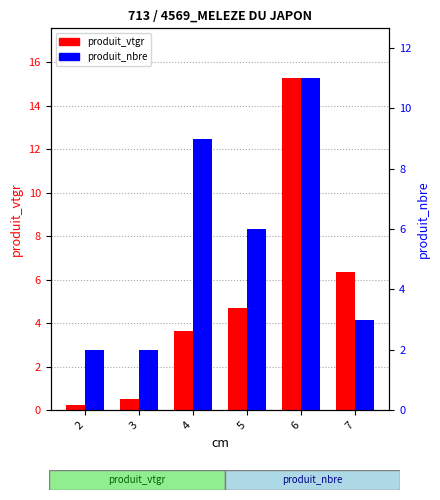

How many values in the produit_nbre series are below 6?

3